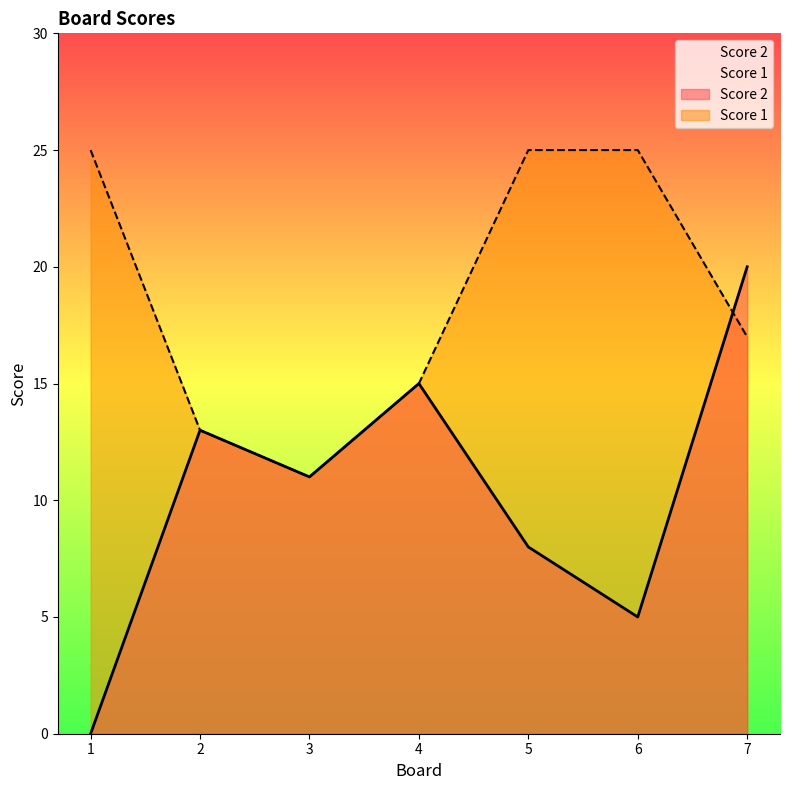

Reading left to right, extract all data points from this chart.

Score 2: 1=0	2=13	3=11	4=15	5=8	6=5	7=20
Score 1: 1=25	2=13	3=11	4=15	5=25	6=25	7=17